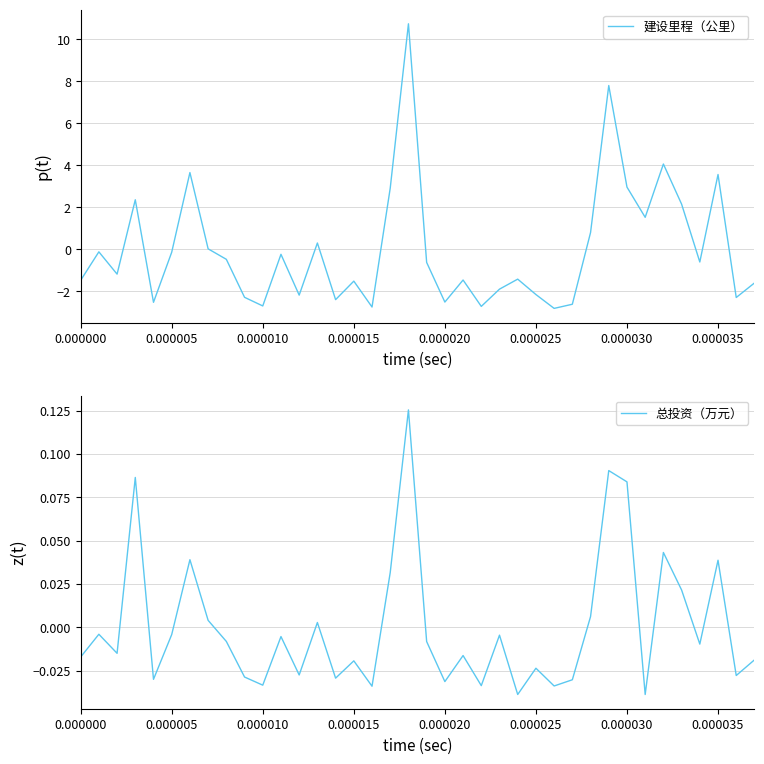

Does the chart display data point markers on the line(s)?

No